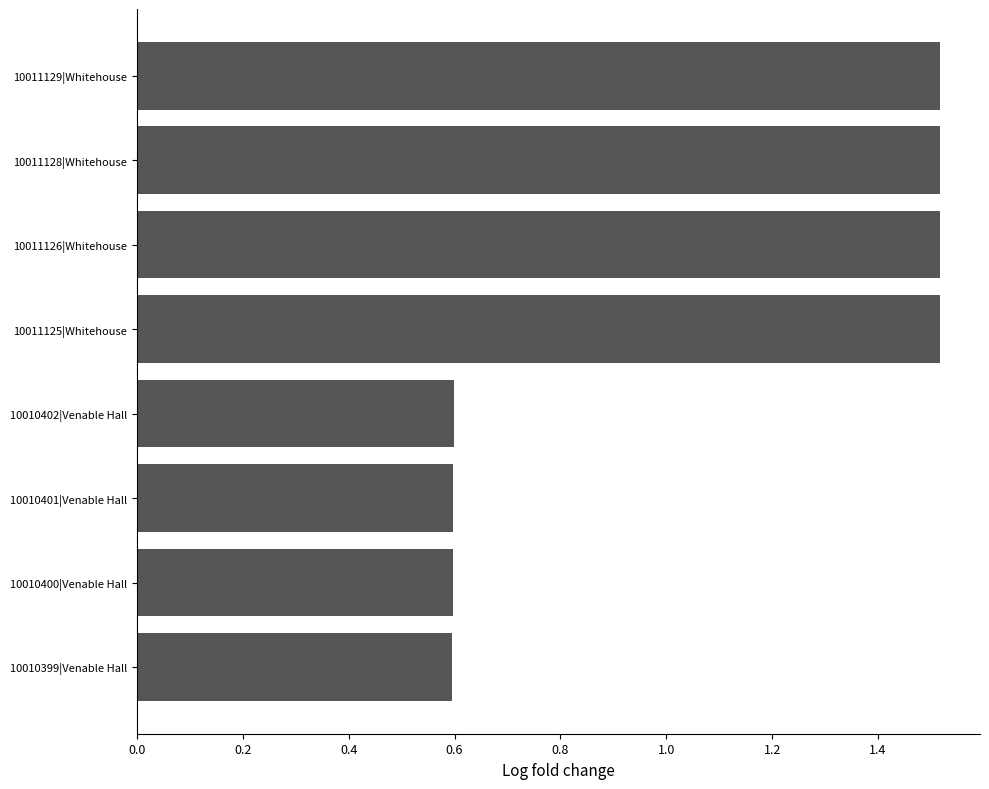

The value at 10010399|Venable Hall is 1.0. True or false?

False